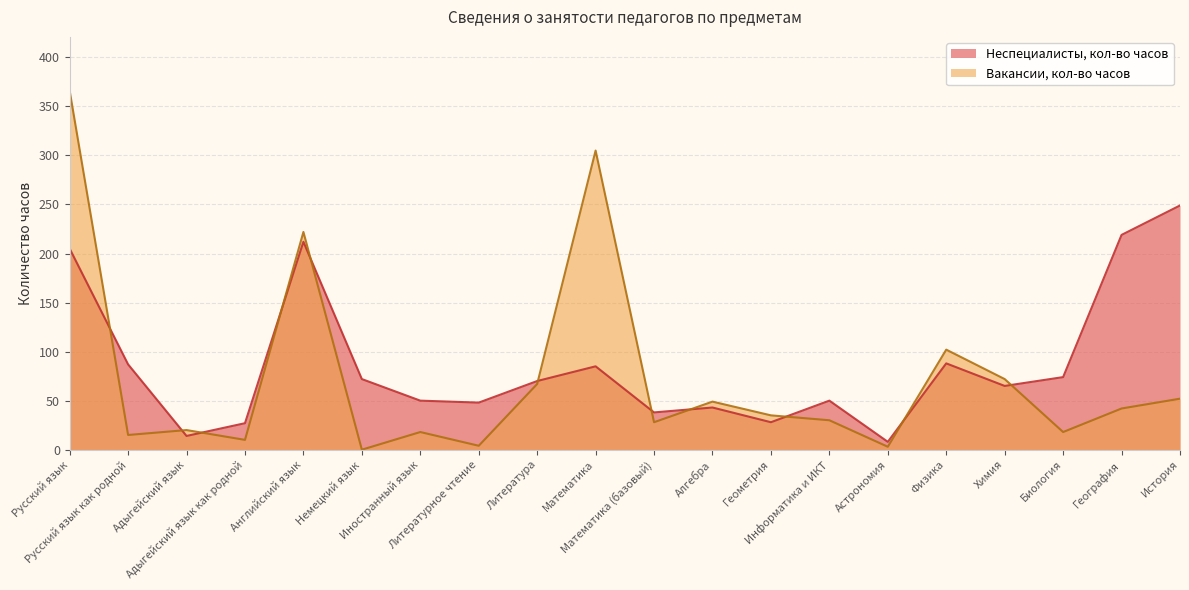

The value of Вакансии, кол-во часов at Информатика и ИКТ is 49. True or false?

False